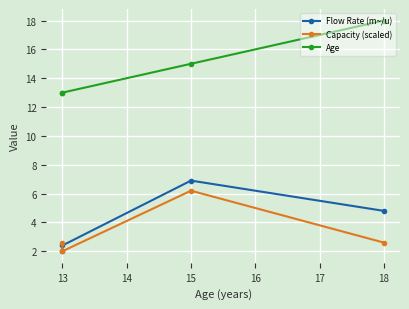

True or false: Capacity (scaled) and Age cross at least once.

False